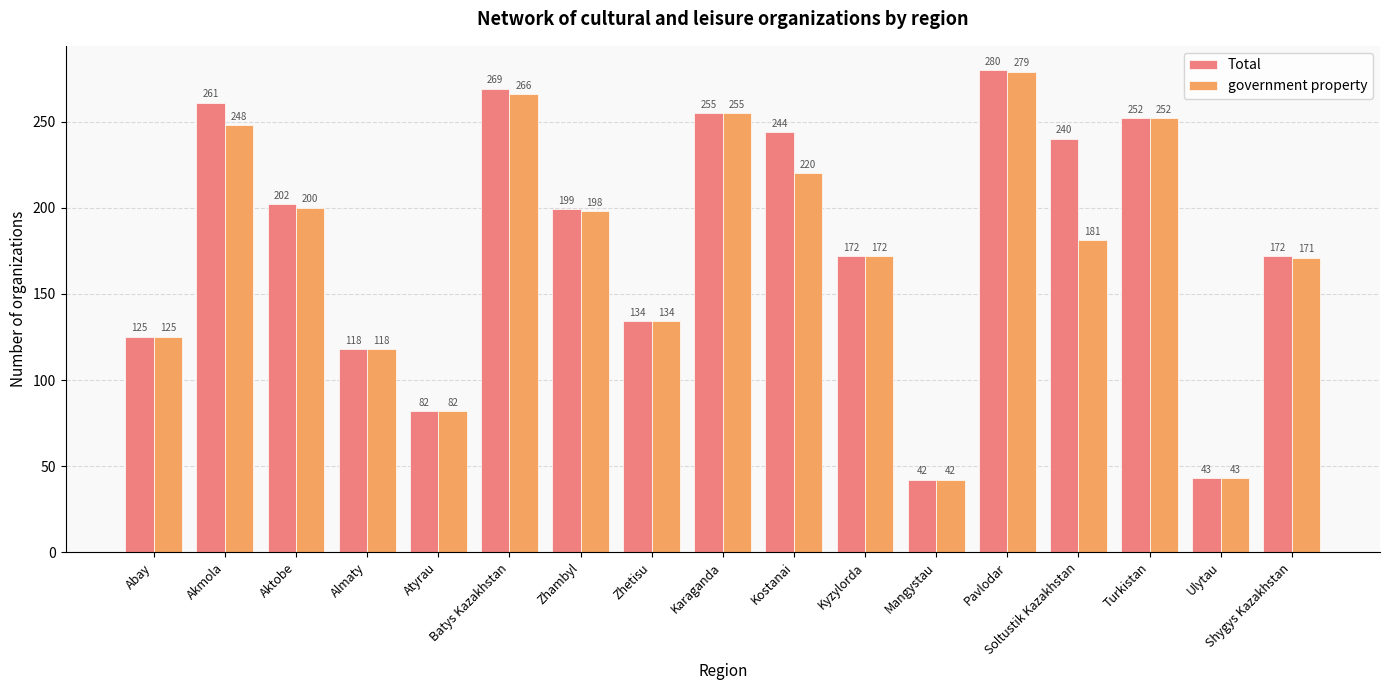

The government property series shows 121 at Karaganda. True or false?

False